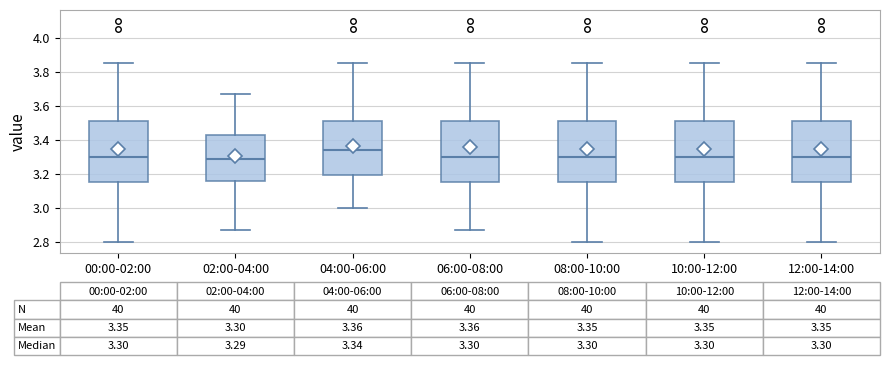

Which box has the highest median line?

04:00-06:00